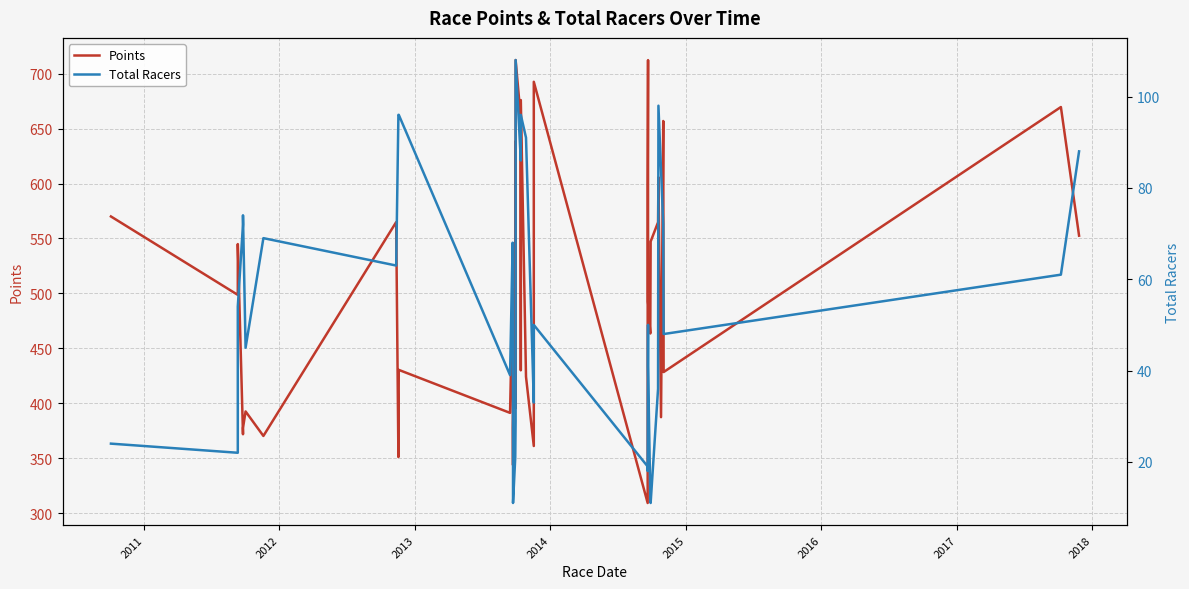

What is the average value of the Points series?

503.6